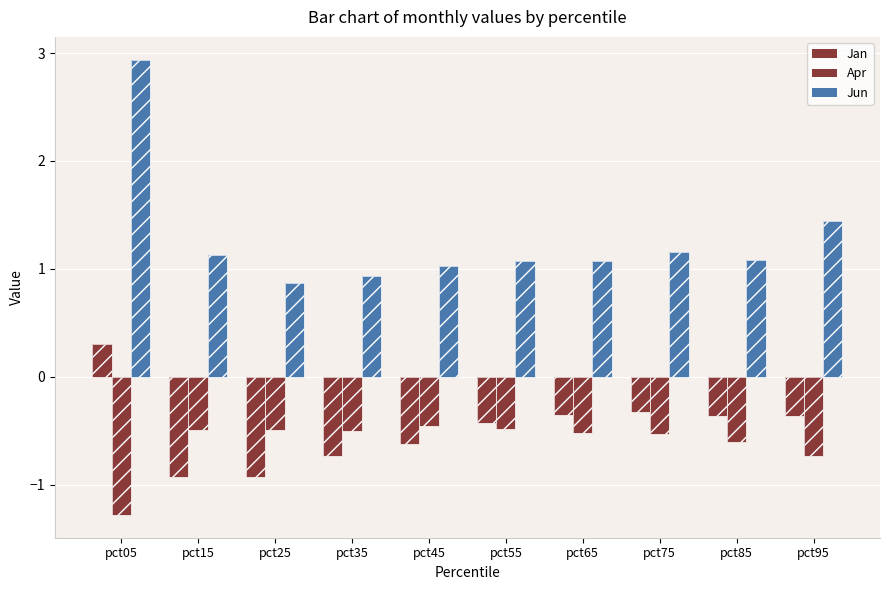

What are all the series names shown in the legend?

Jan, Apr, Jun